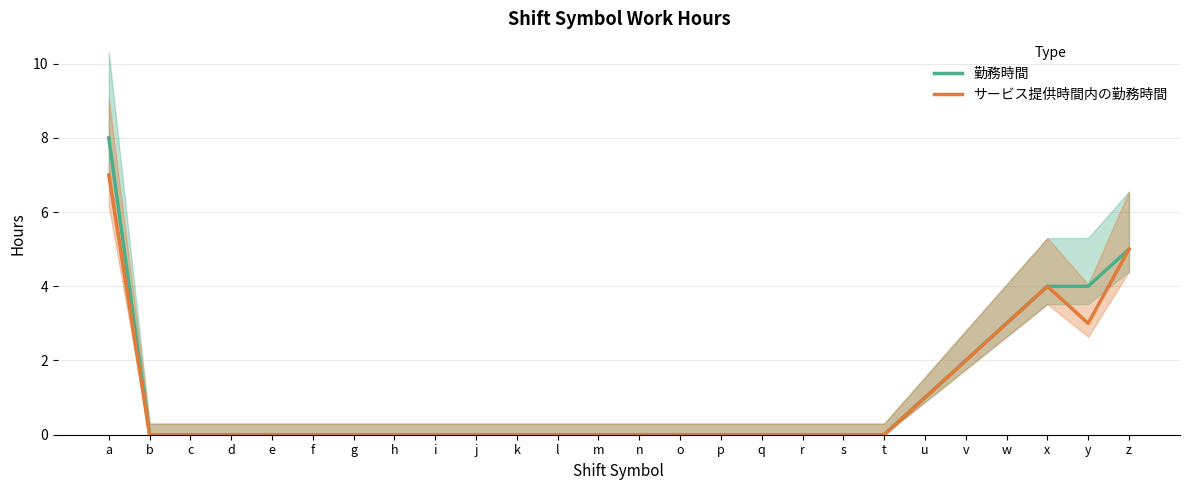

Reading left to right, transcribe all the data shown in this chart.

勤務時間: a=8	b=0	c=0	d=0	e=0	f=0	g=0	h=0	i=0	j=0	k=0	l=0	m=0	n=0	o=0	p=0	q=0	r=0	s=0	t=0	u=1	v=2	w=3	x=4	y=4	z=5
サービス提供時間内の勤務時間: a=7	b=0	c=0	d=0	e=0	f=0	g=0	h=0	i=0	j=0	k=0	l=0	m=0	n=0	o=0	p=0	q=0	r=0	s=0	t=0	u=1	v=2	w=3	x=4	y=3	z=5